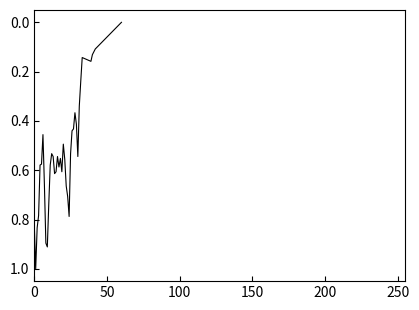

What is the difference between the maximum and minimum values?

1.0